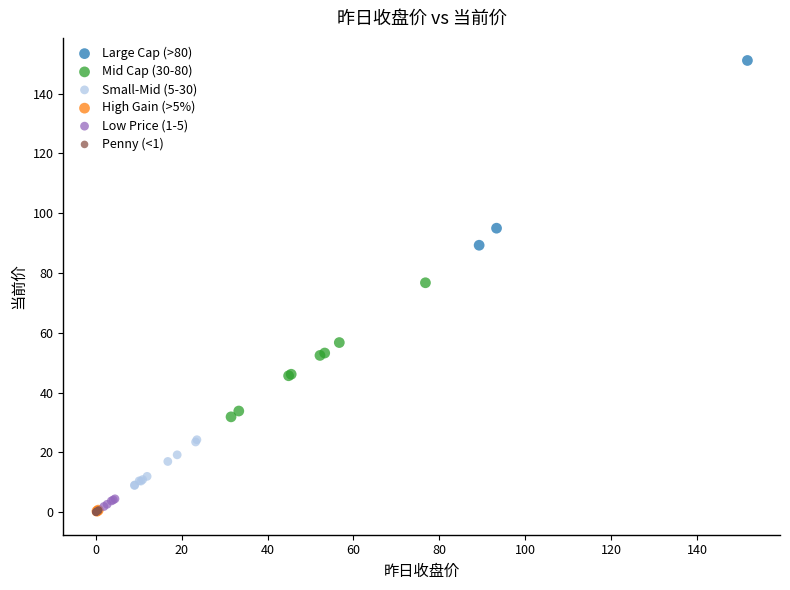

Which series reaches the maximum Y coordinate?

Large Cap (>80)